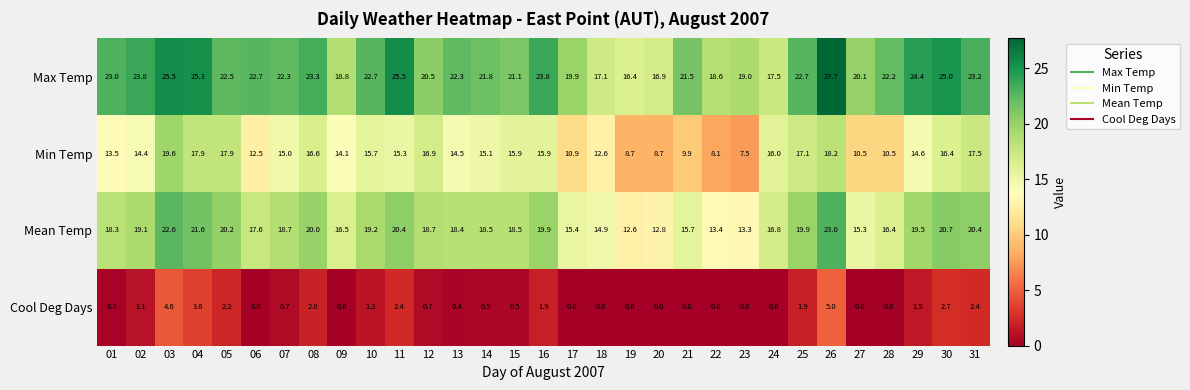

Which label corresponds to the largest value in the chart?

26